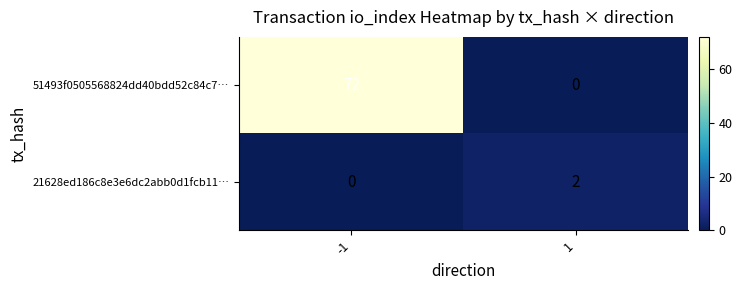

Reading left to right, extract all data points from this chart.

51493f0505568824dd40bdd52c84c7…: 72	0
21628ed186c8e3e6dc2abb0d1fcb11…: 0	2